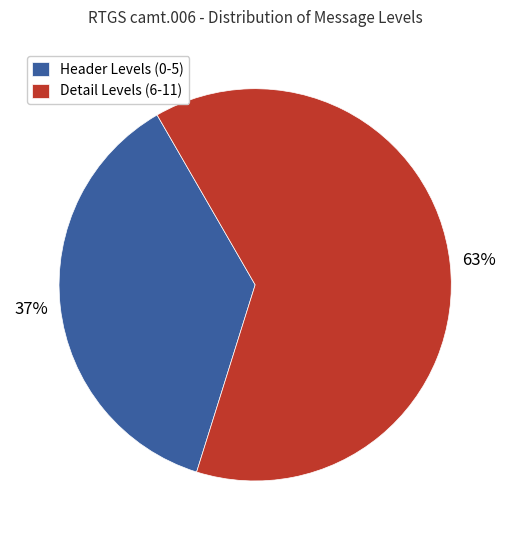

What is the smallest slice in the pie chart?

Header Levels (0-5)